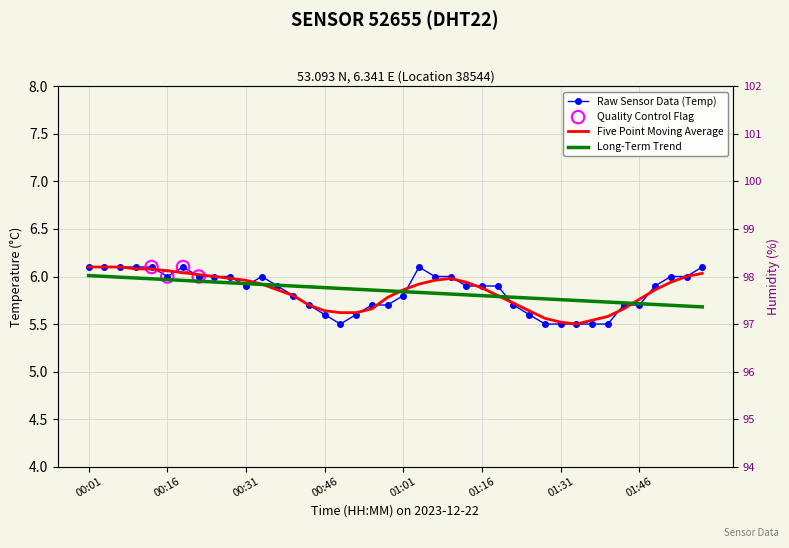

Approximately how many times larger is the value at 01:25 compared to 00:25?

0.9